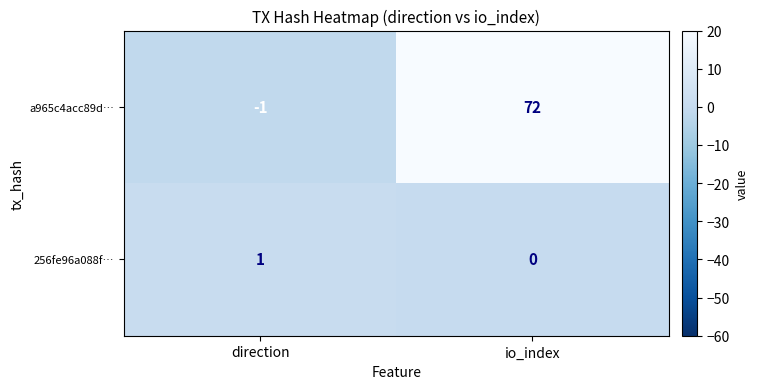

Where is a965c4acc89d… nearest to the value 35?

direction